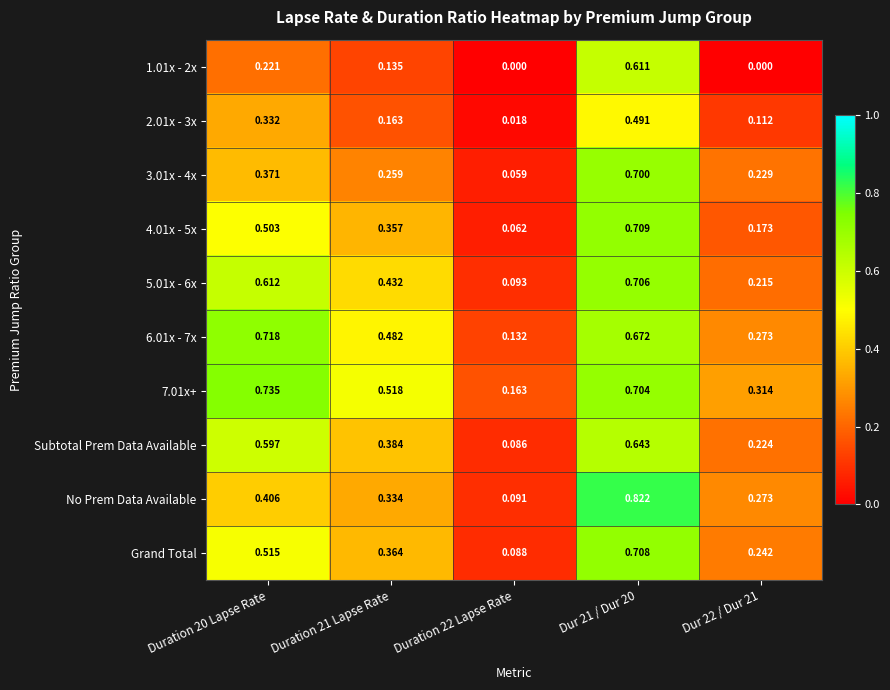

Which series has the largest range (max minus min)?

No Prem Data Available